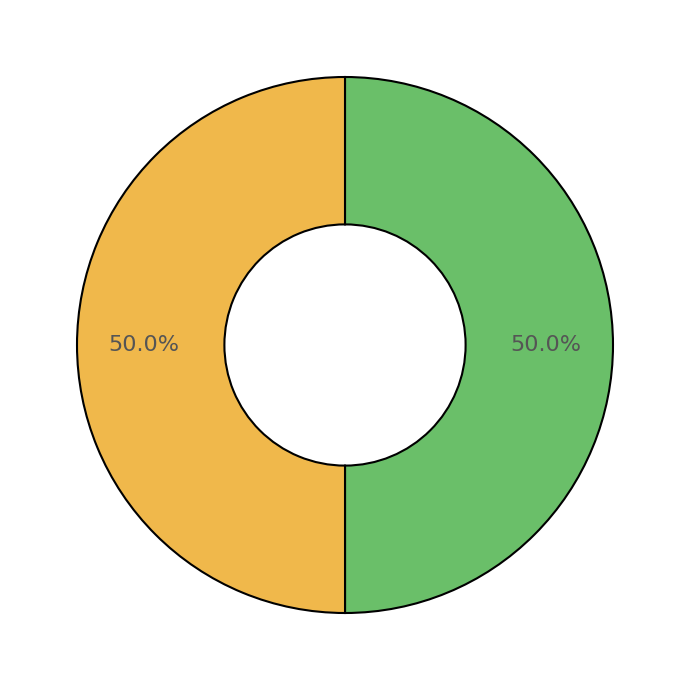

How many slices are in this pie chart?

2